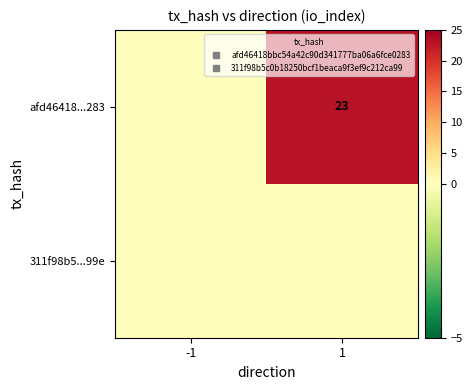

True or false: 311f98b5...99e has a value of 0 at 1.

True